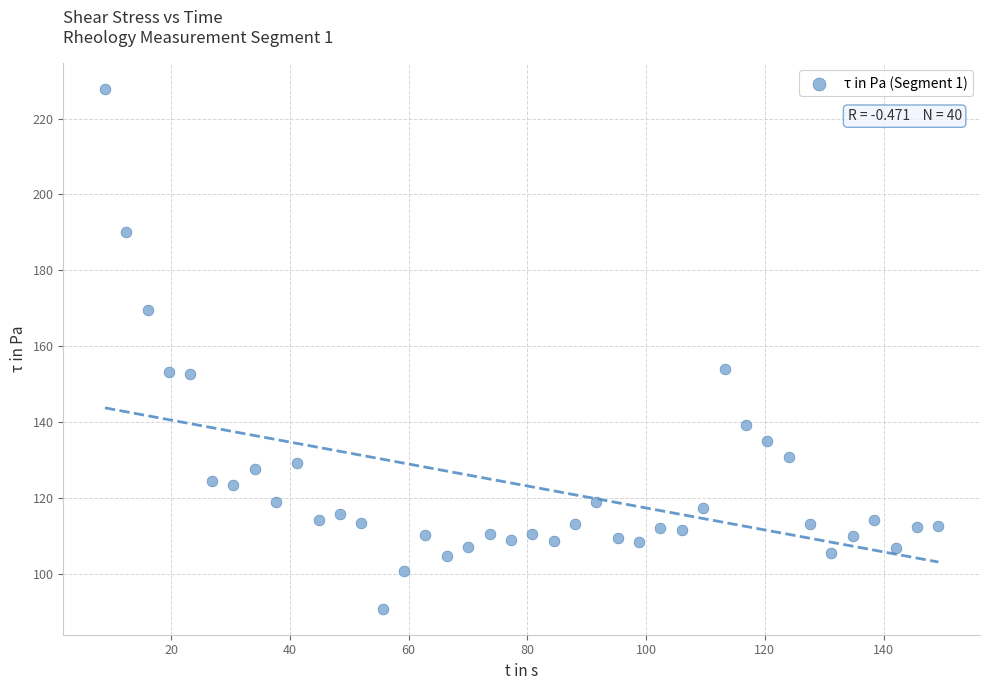

What is the range of Y values (max minus min)?

137.0